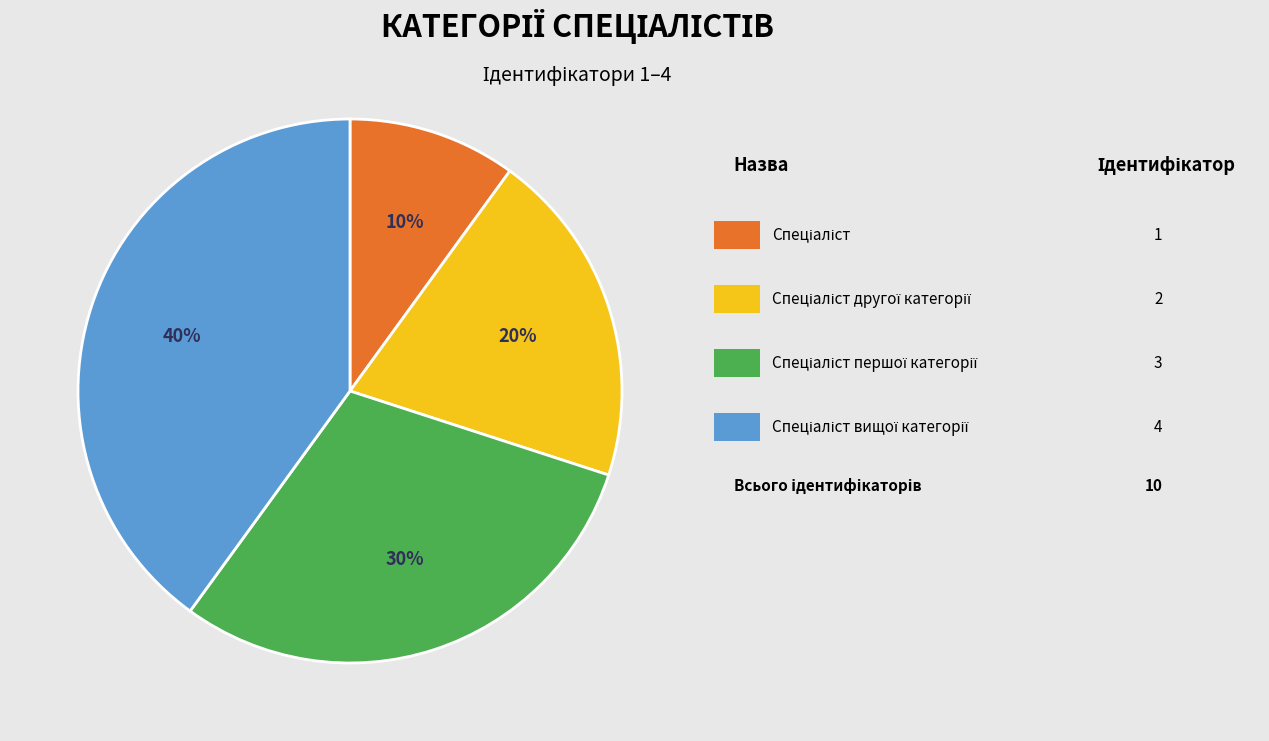

To the nearest percent, what is the difference between the largest and smallest slice percentages?

30%